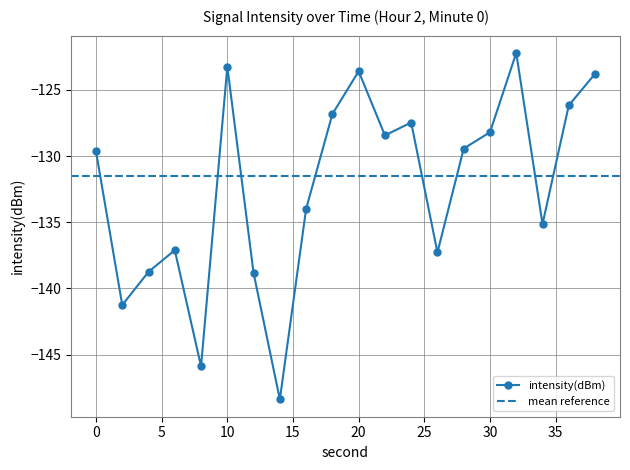

At which category does the data reach its first local valley?

2